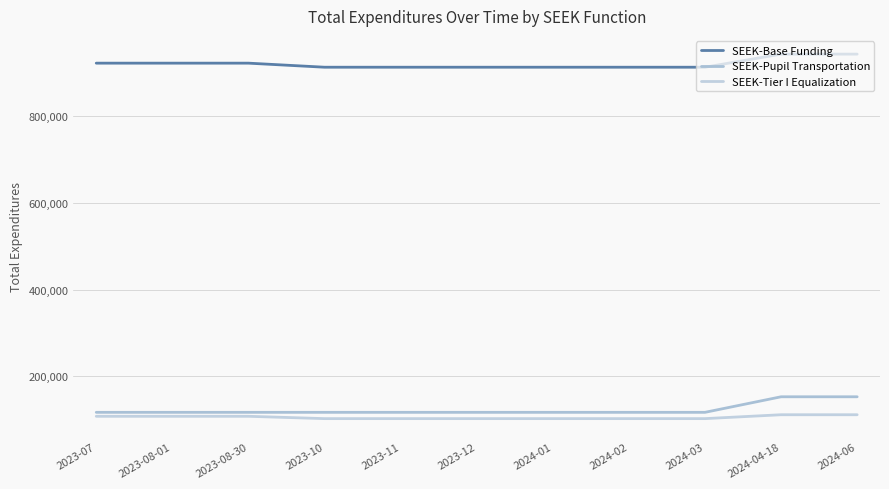

Reading right to left, list all the values displayed in this chart.

SEEK-Base Funding: 2024-06=942589	2024-04-18=942588	2024-03=912397	2024-02=912397	2024-01=912397	2023-12=912397	2023-11=912397	2023-10=912397	2023-08-30=921759	2023-08-01=921759	2023-07=921759
SEEK-Pupil Transportation: 2024-06=153042	2024-04-18=153042	2024-03=117218	2024-02=117218	2024-01=117218	2023-12=117218	2023-11=117218	2023-10=117218	2023-08-30=117218	2023-08-01=117218	2023-07=117218
SEEK-Tier I Equalization: 2024-06=111675	2024-04-18=111675	2024-03=102706	2024-02=102706	2024-01=102706	2023-12=102706	2023-11=102706	2023-10=102706	2023-08-30=108086	2023-08-01=108086	2023-07=108086